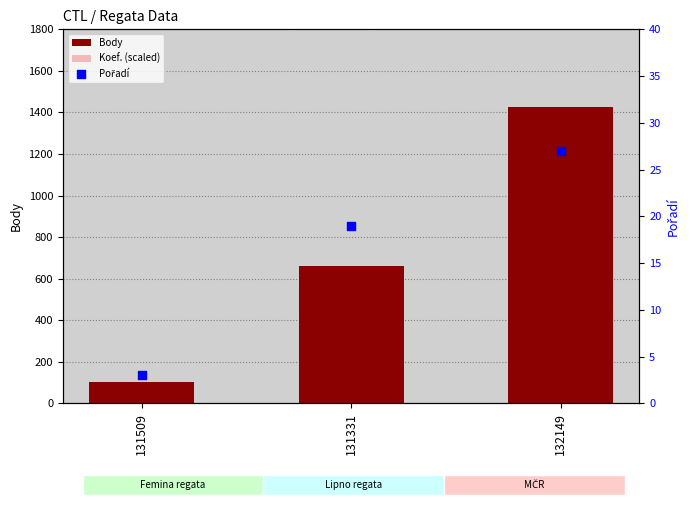

Is the value of Body at 132149 greater than the value of Koef. (scaled) at 131331?

Yes